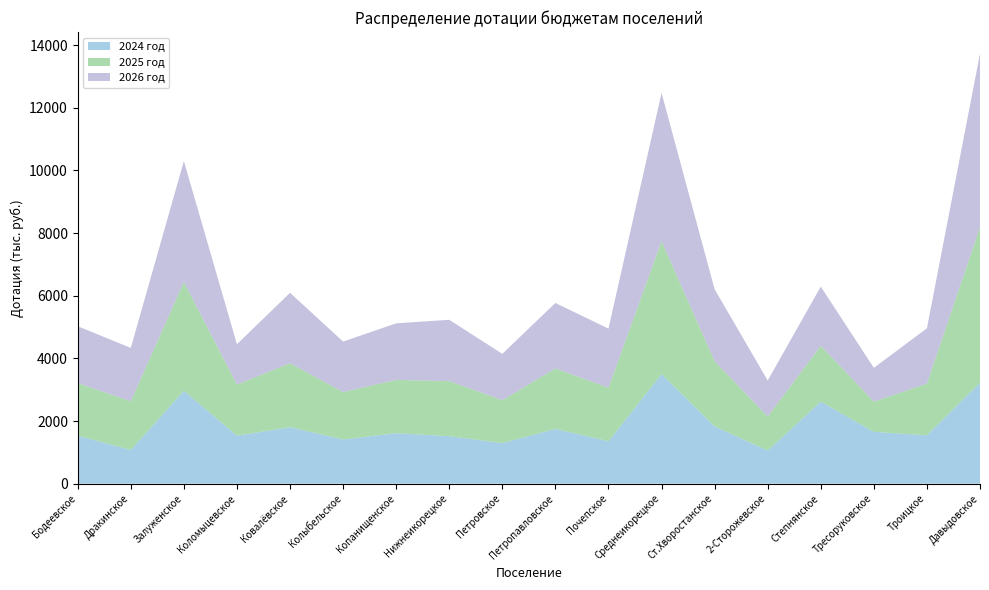

Reading left to right, extract all data points from this chart.

2024 год: 1535	1076	2967	1534	1802	1411	1612	1517	1296	1749	1356	3500	1829	1057	2622	1654	1546	3224
2025 год: 1676	1553	3471	1626	2043	1513	1700	1757	1369	1929	1706	4240	2078	1085	1778	966	1647	4963
2026 год: 1814	1705	3859	1290	2247	1612	1806	1957	1479	2090	1887	4730	2299	1151	1890	1077	1767	5540